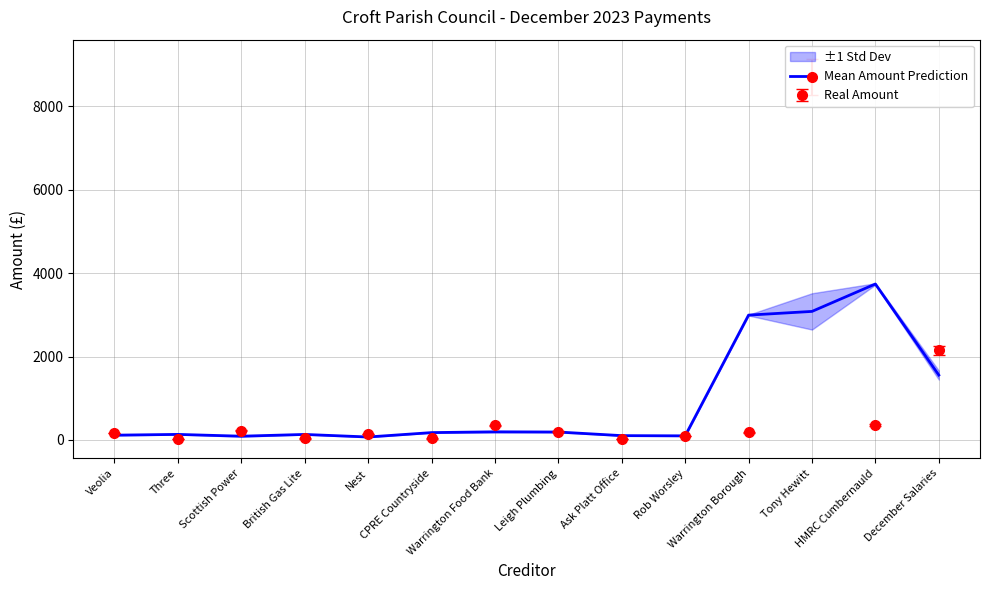

How many interior local valleys (lower than both neighbors) does the data have?

3